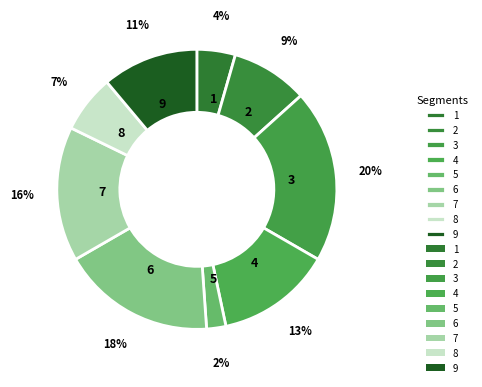

Is the sum of 5 and 8 greater than half?

No